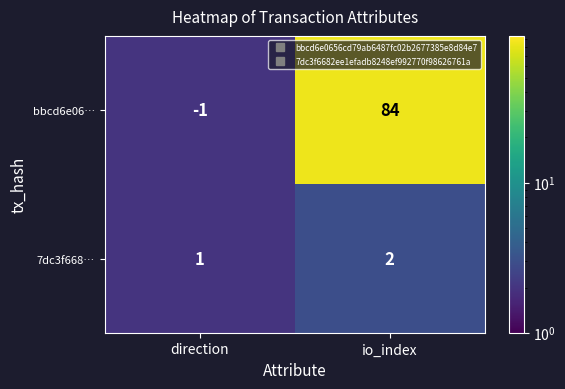

What is the total value across all series at io_index?

86